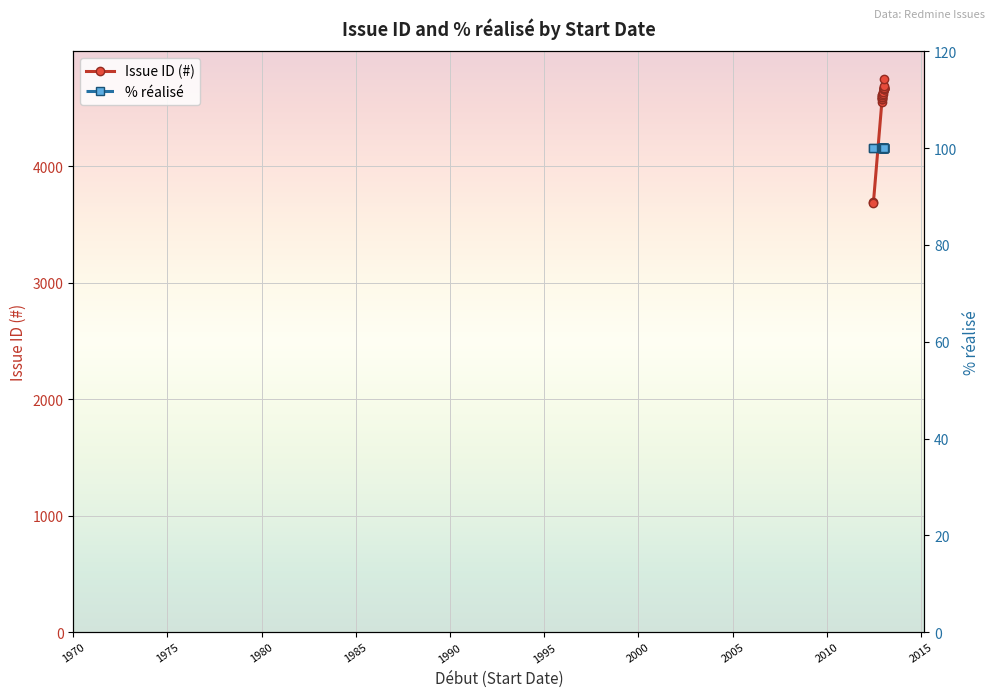

What is the sum of all Issue ID (#) values?

100174